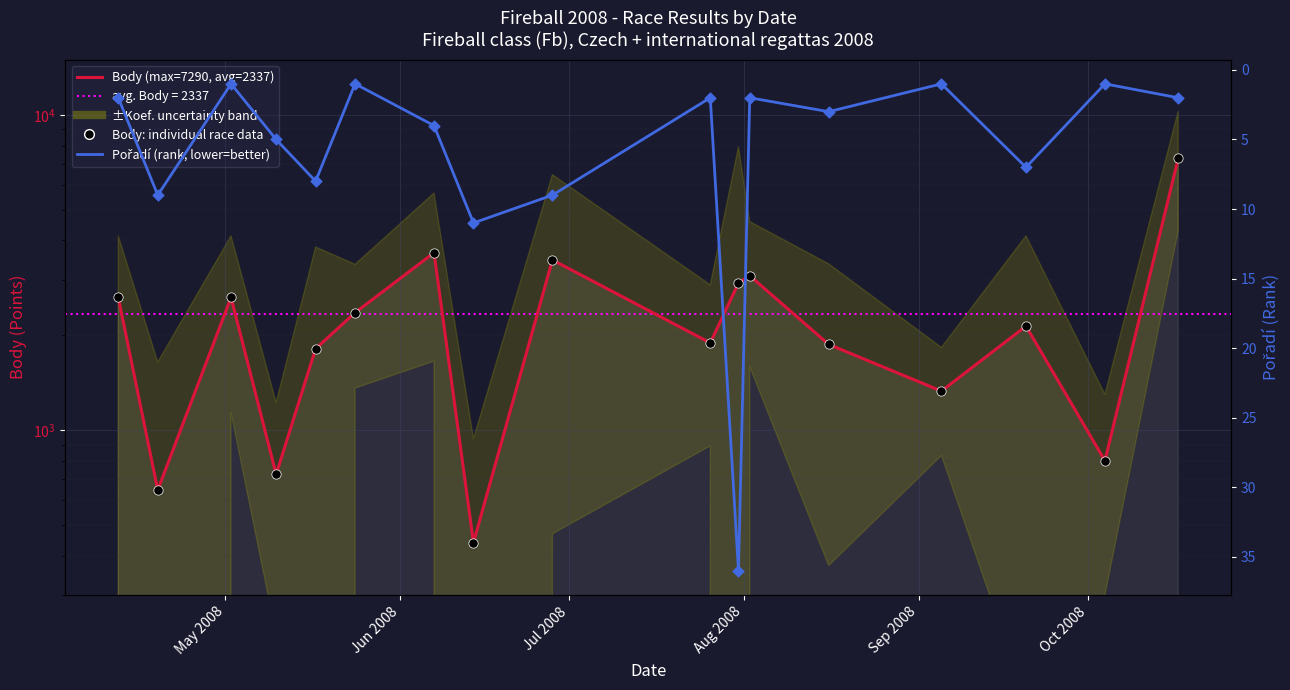

Which series has the largest Y range (max minus min)?

Body (points scored)